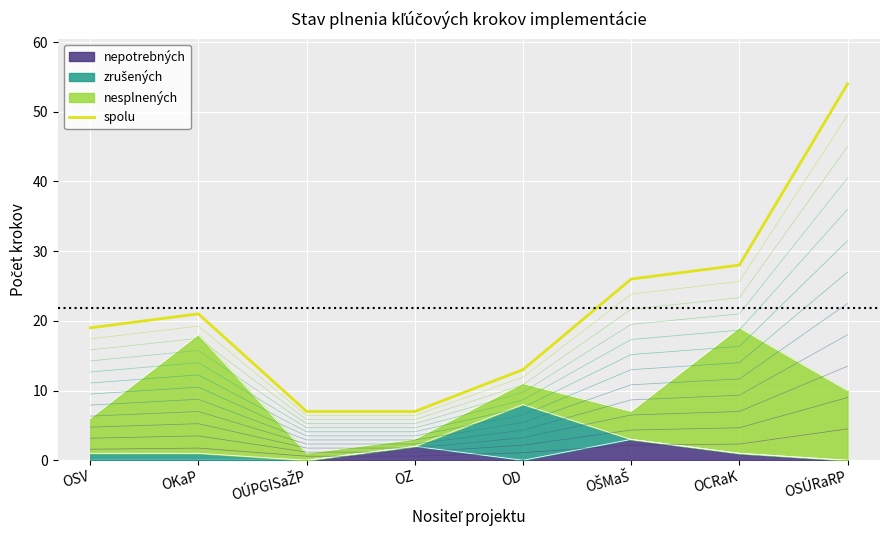

What is the greatest value displayed?

54